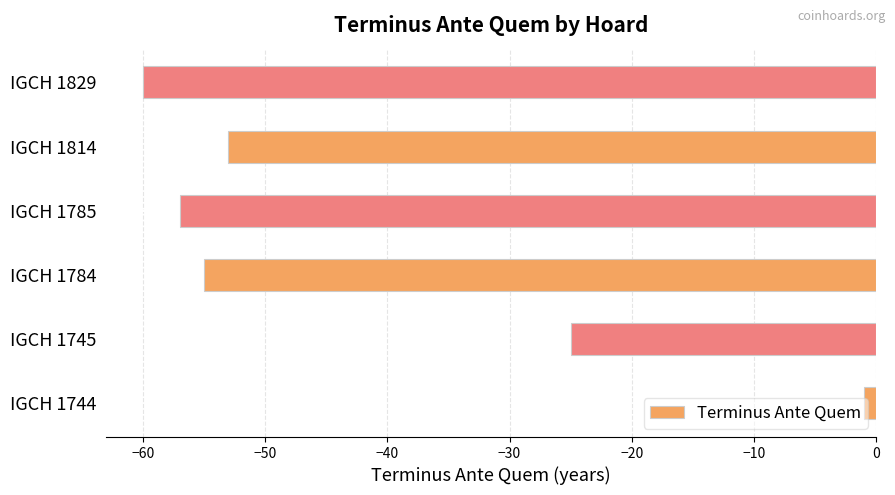

What is the sum of all values?

-251